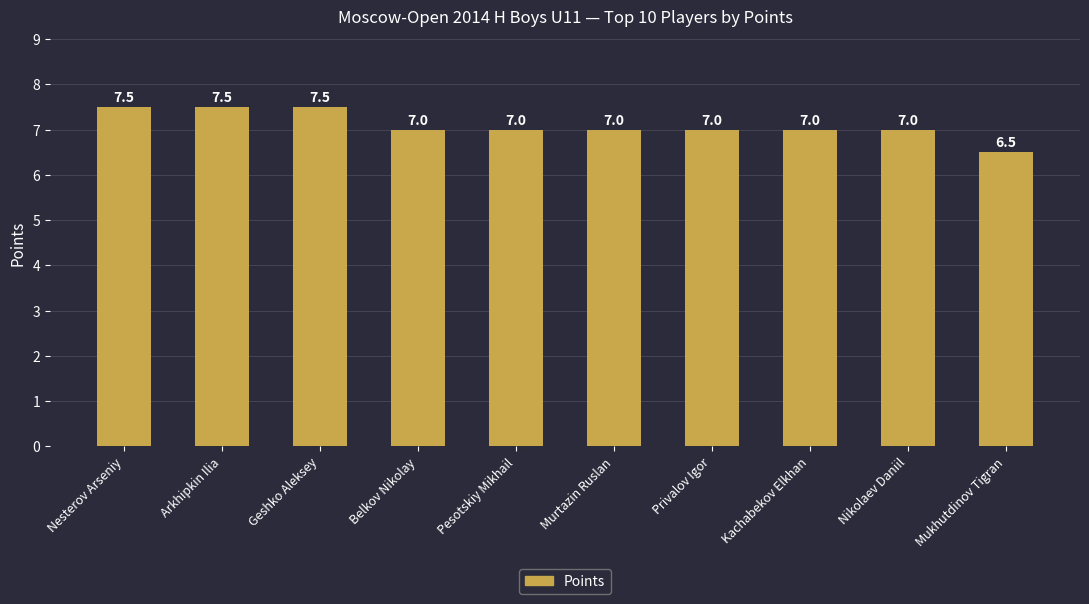

Reading left to right, list all the values displayed in this chart.

7.5	7.5	7.5	7.0	7.0	7.0	7.0	7.0	7.0	6.5